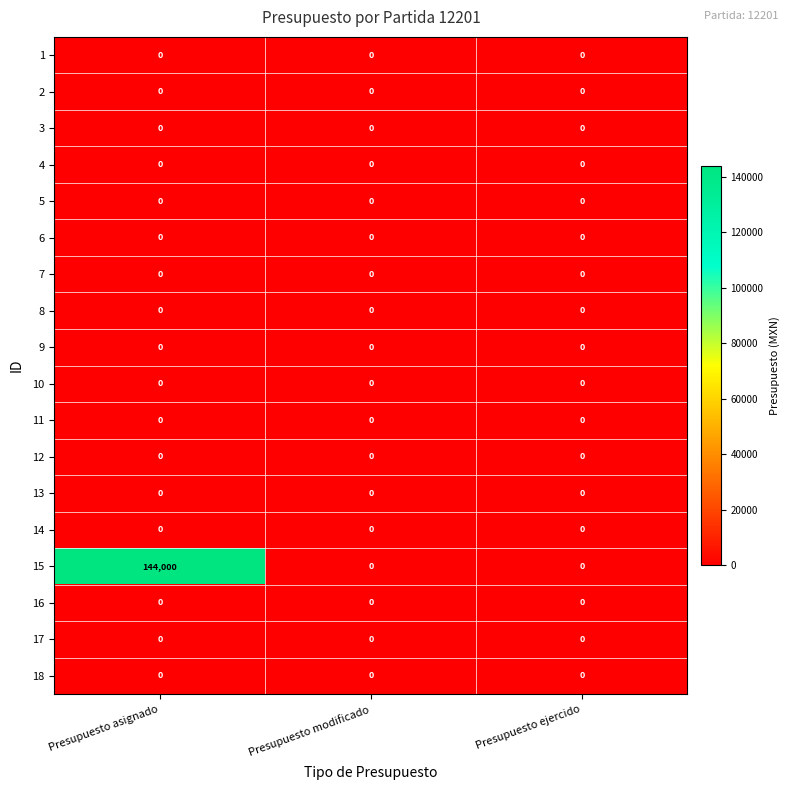

Which label corresponds to the largest value in the chart?

Presupuesto asignado